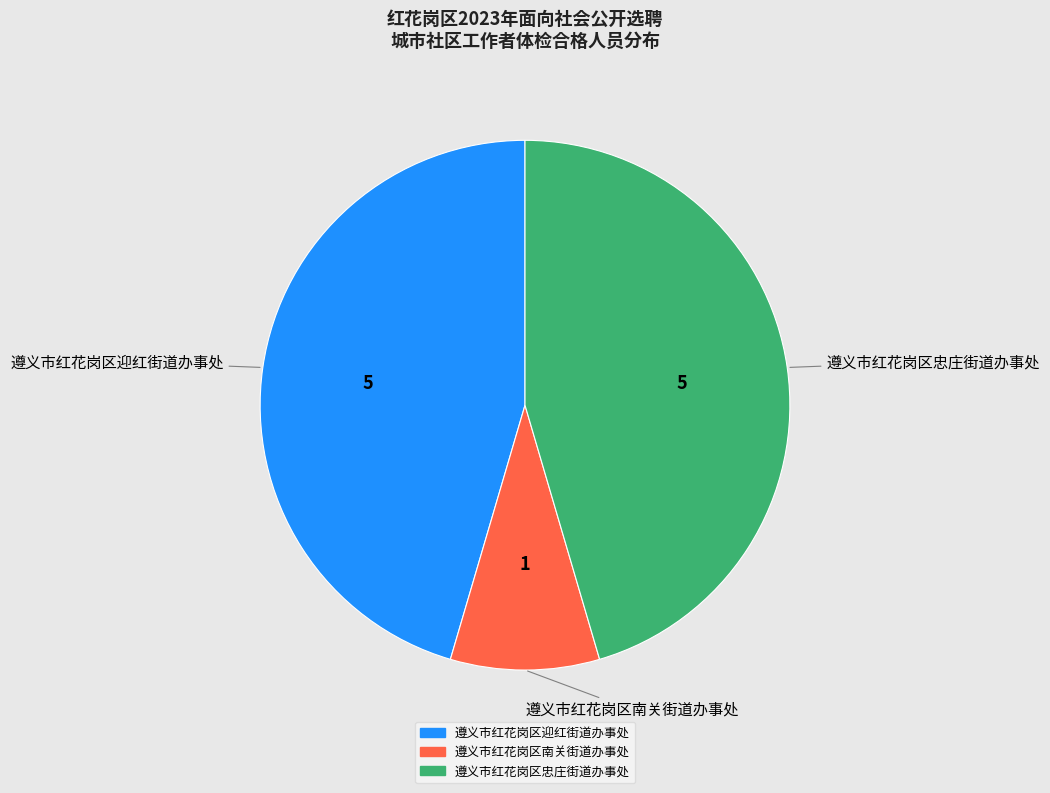

Does 遵义市红花岗区迎红街道办事处 represent more than half of the total?

No